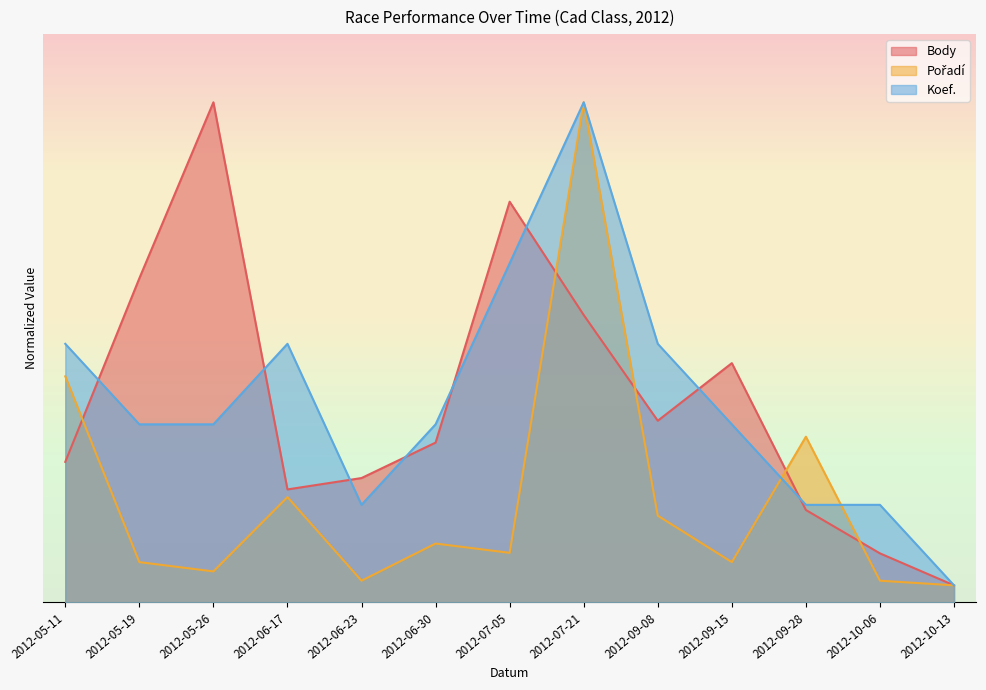

At 2012-05-11, list the series in order from largest to smallest.

Koef., Pořadí, Body